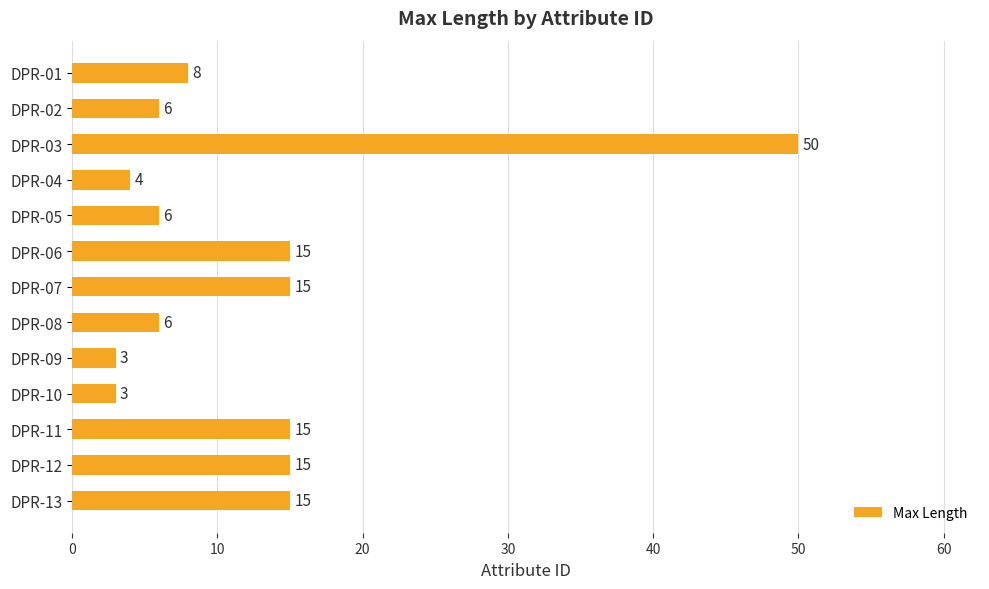

Which label corresponds to the largest value in the chart?

DPR-03